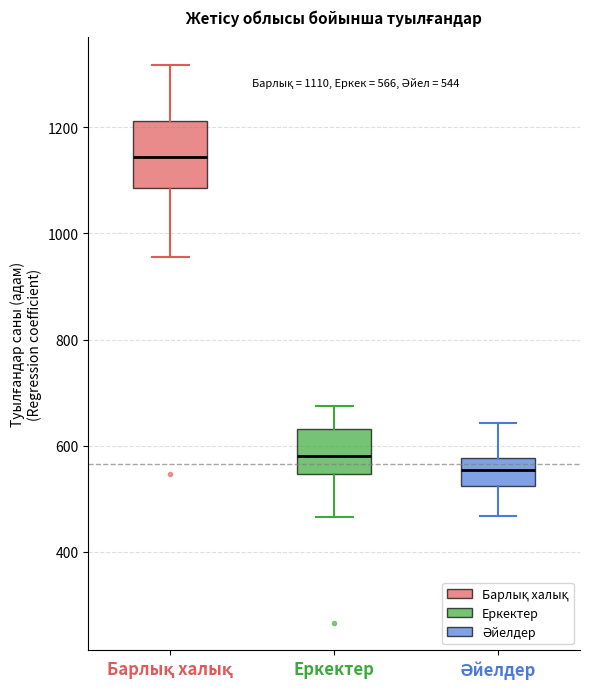

Which box's median line is the highest?

Барлық халық